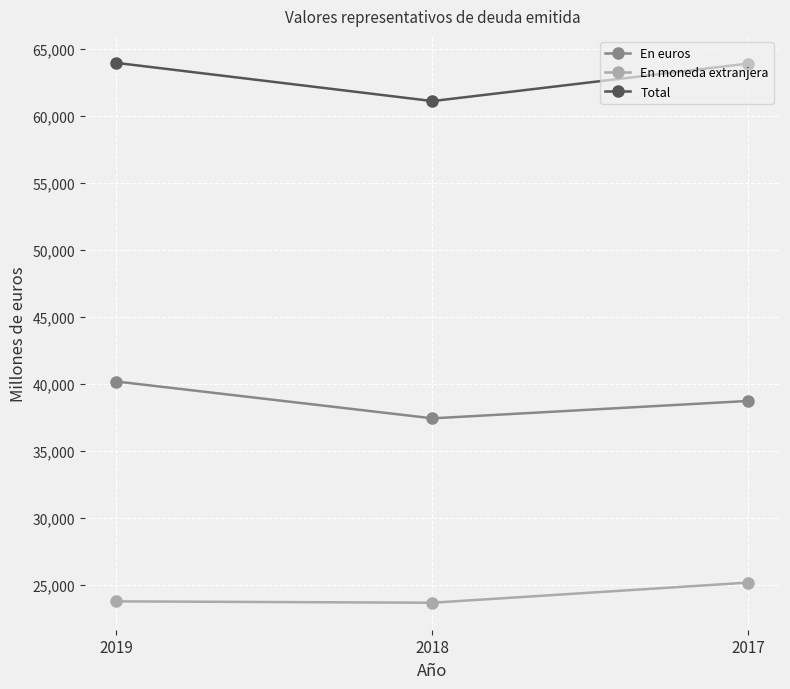

What is the sum of all En euros values?

116356